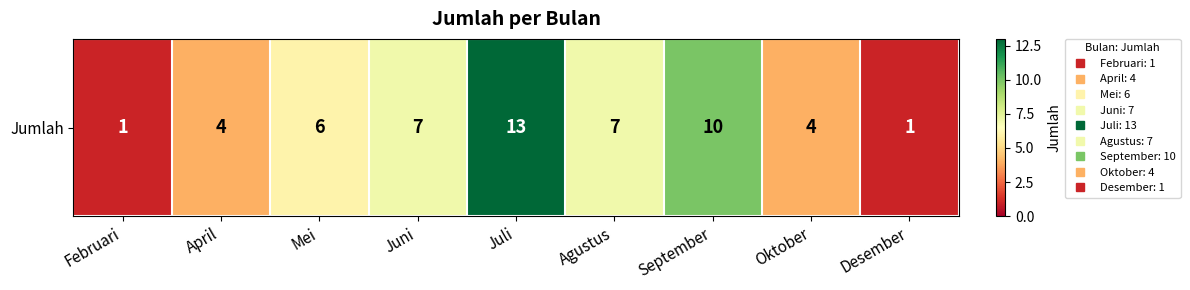

How many values are below 6?

4